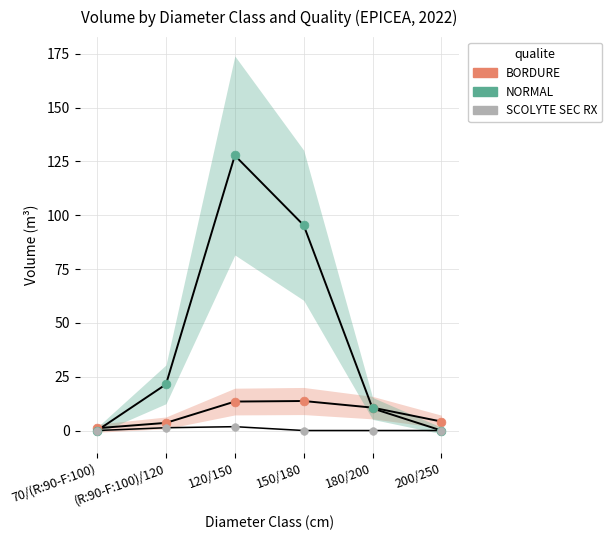

Across all series, what Y value is closest to 63?

95.4